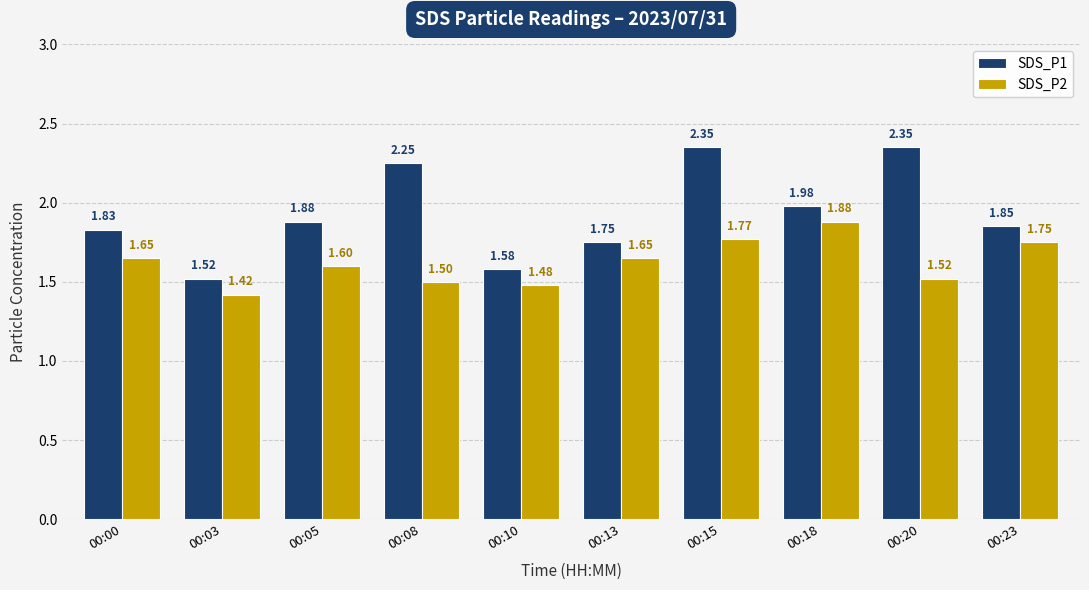

At which label is SDS_P1 closest to 1?

00:03